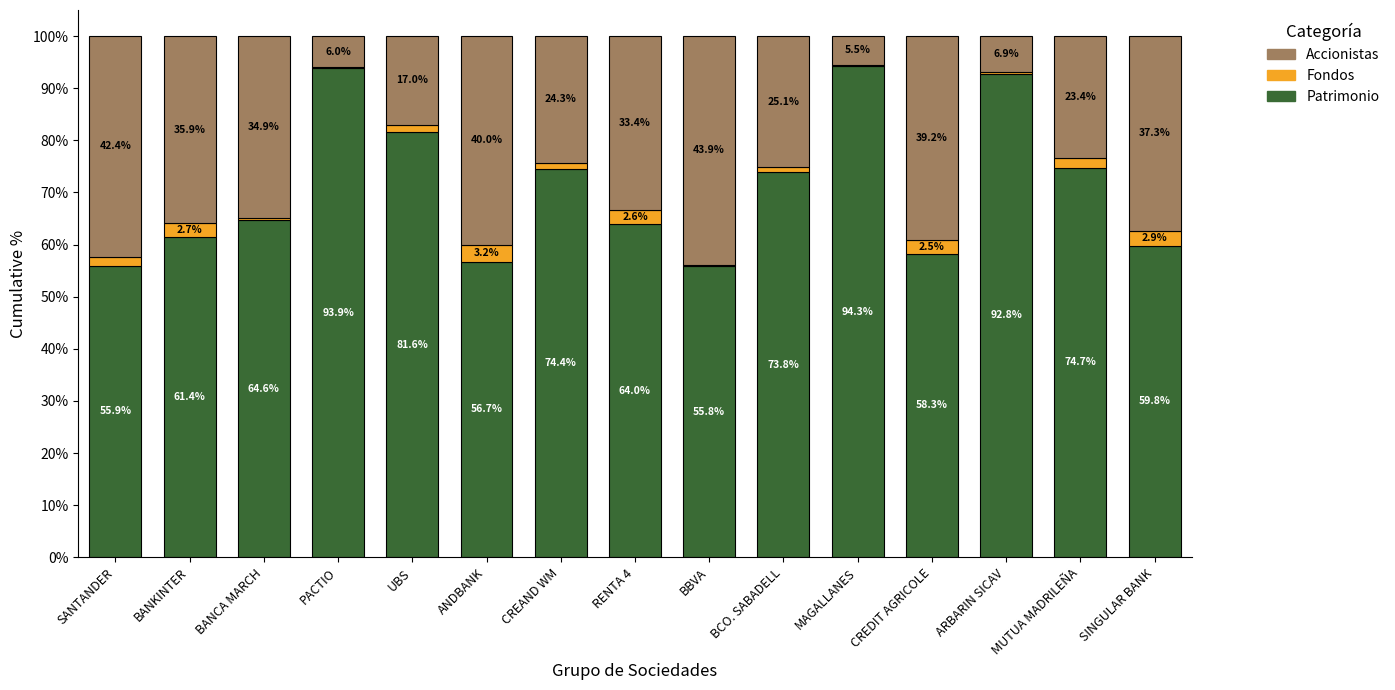

True or false: Patrimonio has a value of 59.8 at SINGULAR BANK.

True